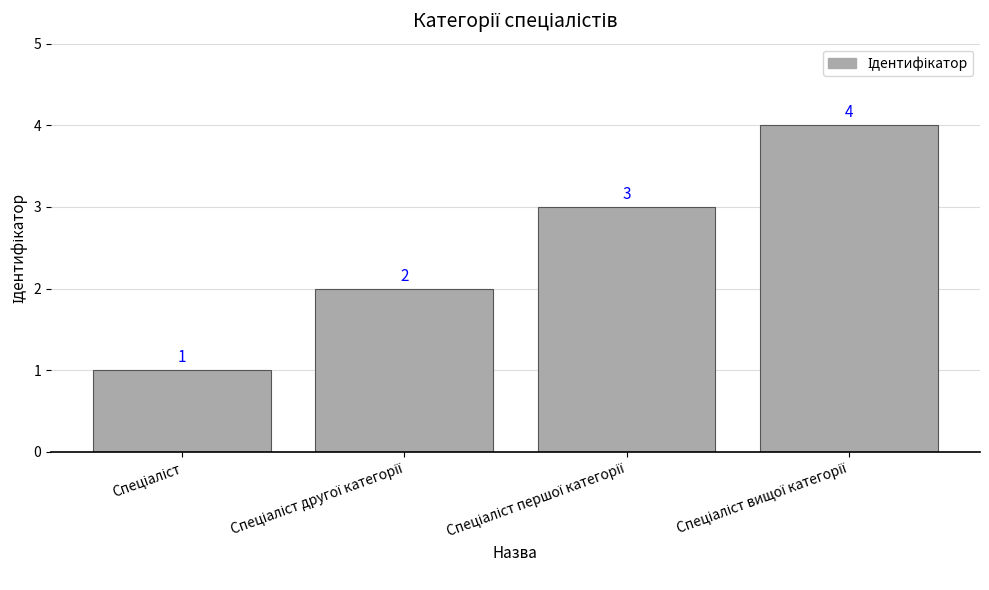

What is the value of the 1st bar from the left?

1